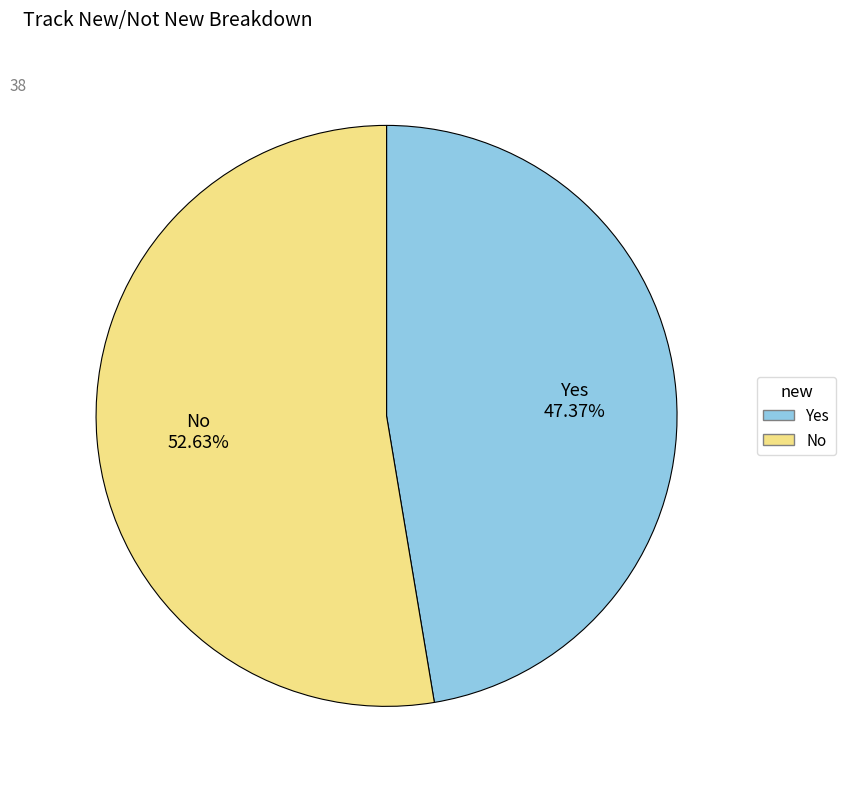

Which category has the smallest portion of the pie?

Yes